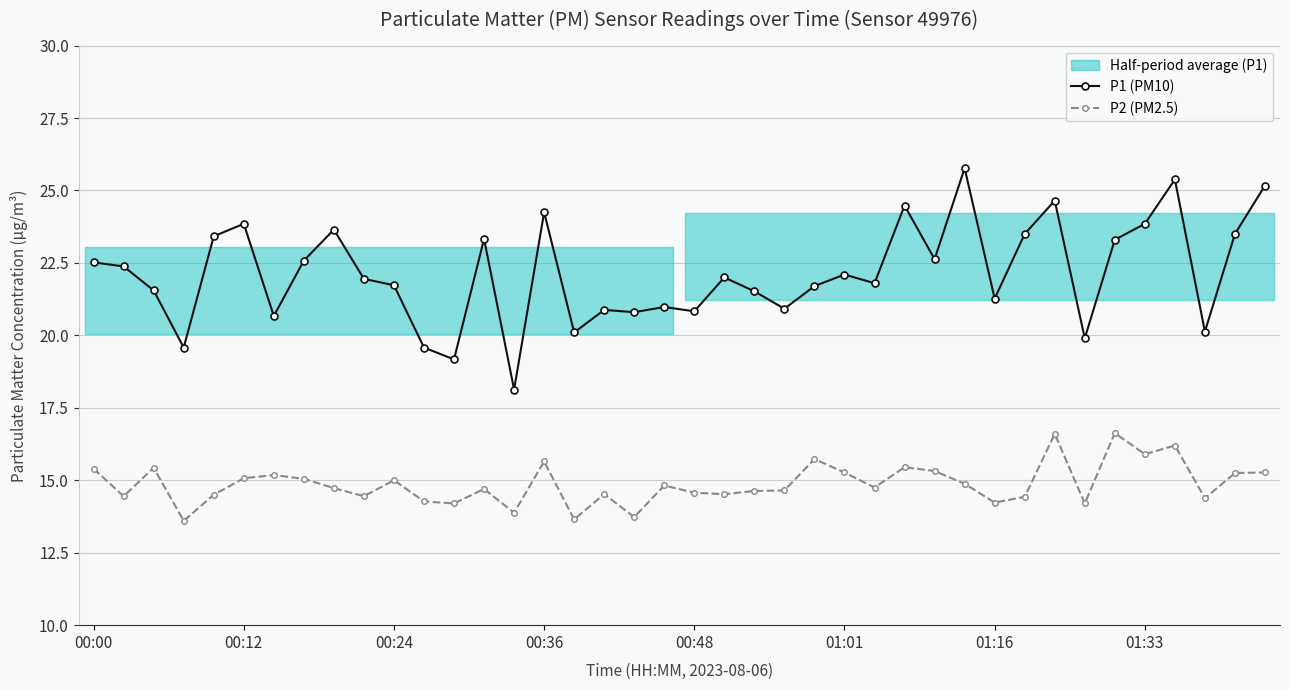

What is the maximum value for P2 (PM2.5)?

16.6